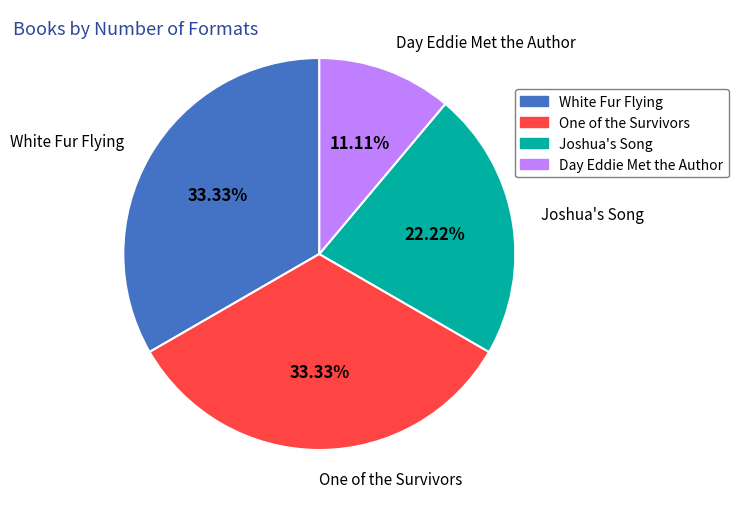

Which slice is the smallest?

Day Eddie Met the Author